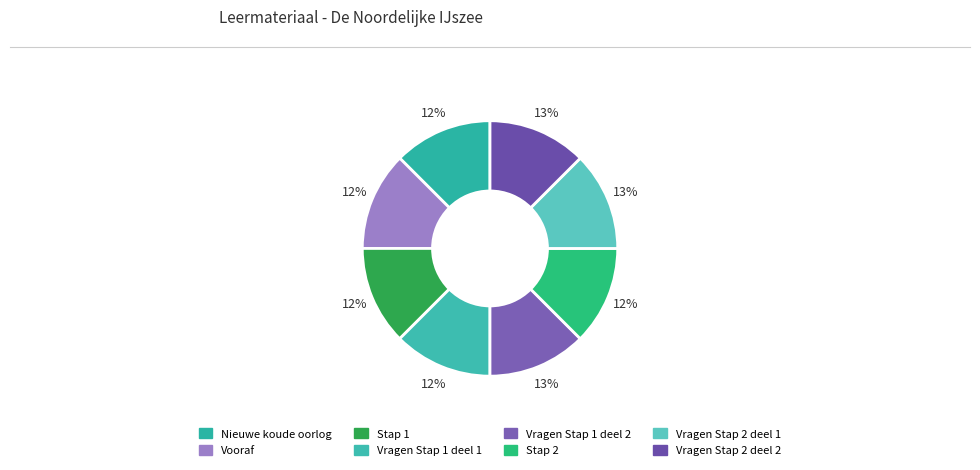

Rank the categories by value from lowest to highest.

Nieuwe koude oorlog, Vooraf, Stap 1, Stap 2, Vragen Stap 1 deel 1, Vragen Stap 1 deel 2, Vragen Stap 2 deel 1, Vragen Stap 2 deel 2